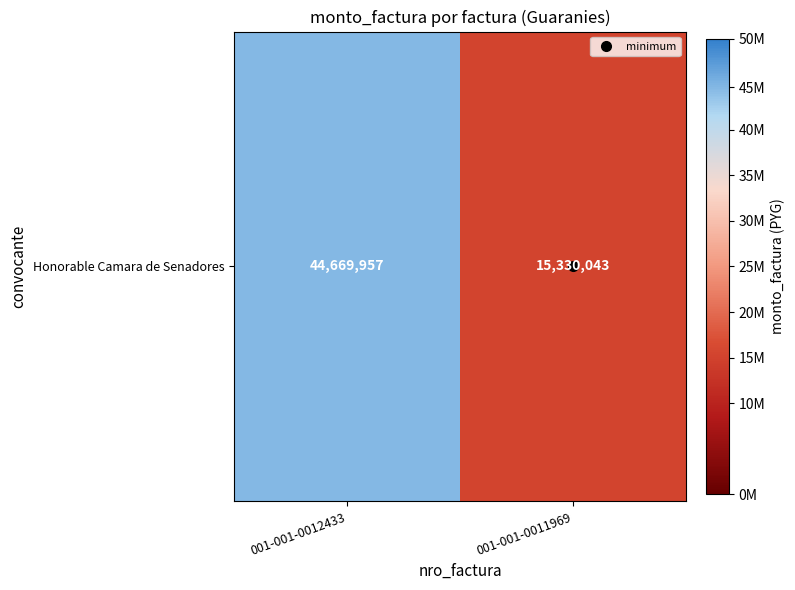

What is the difference between the maximum and minimum values?

29339914